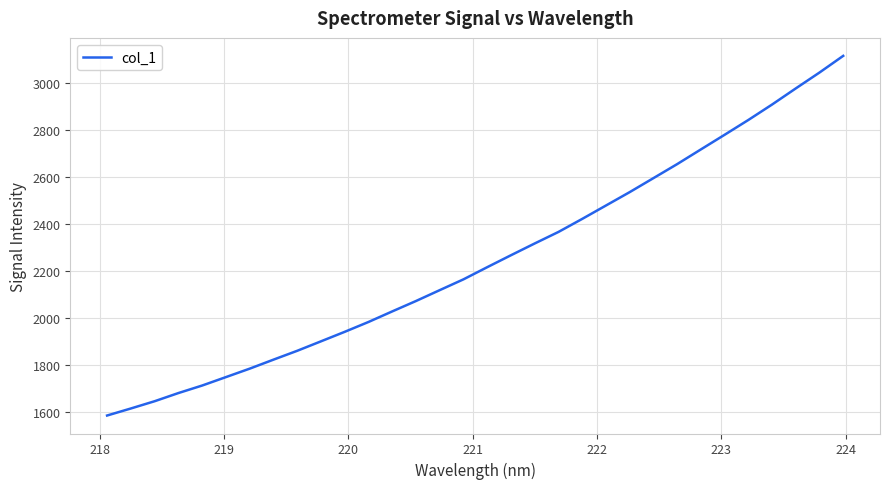

What is the minimum value shown in the chart?

1584.0